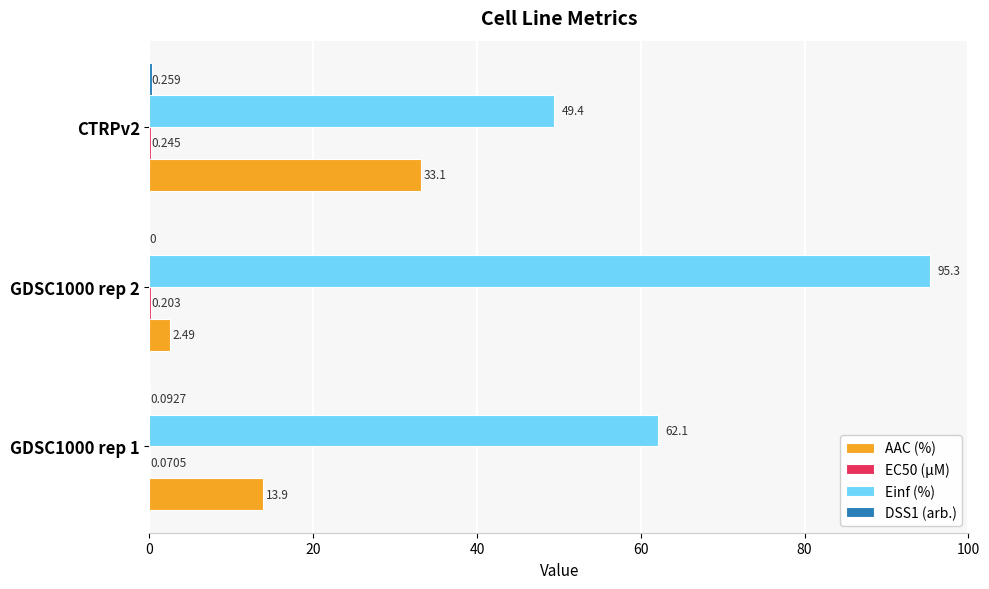

Which series has the largest range (max minus min)?

Einf (%)